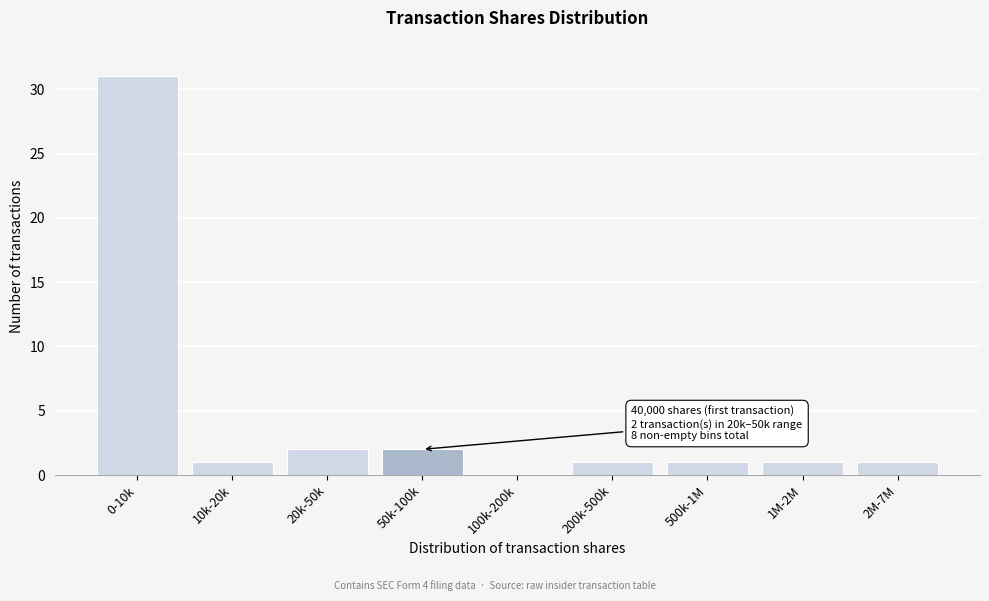

Reading right to left, what are all the values shown in this chart?

2M-7M=1	1M-2M=1	500k-1M=1	200k-500k=1	100k-200k=0	50k-100k=2	20k-50k=2	10k-20k=1	0-10k=31